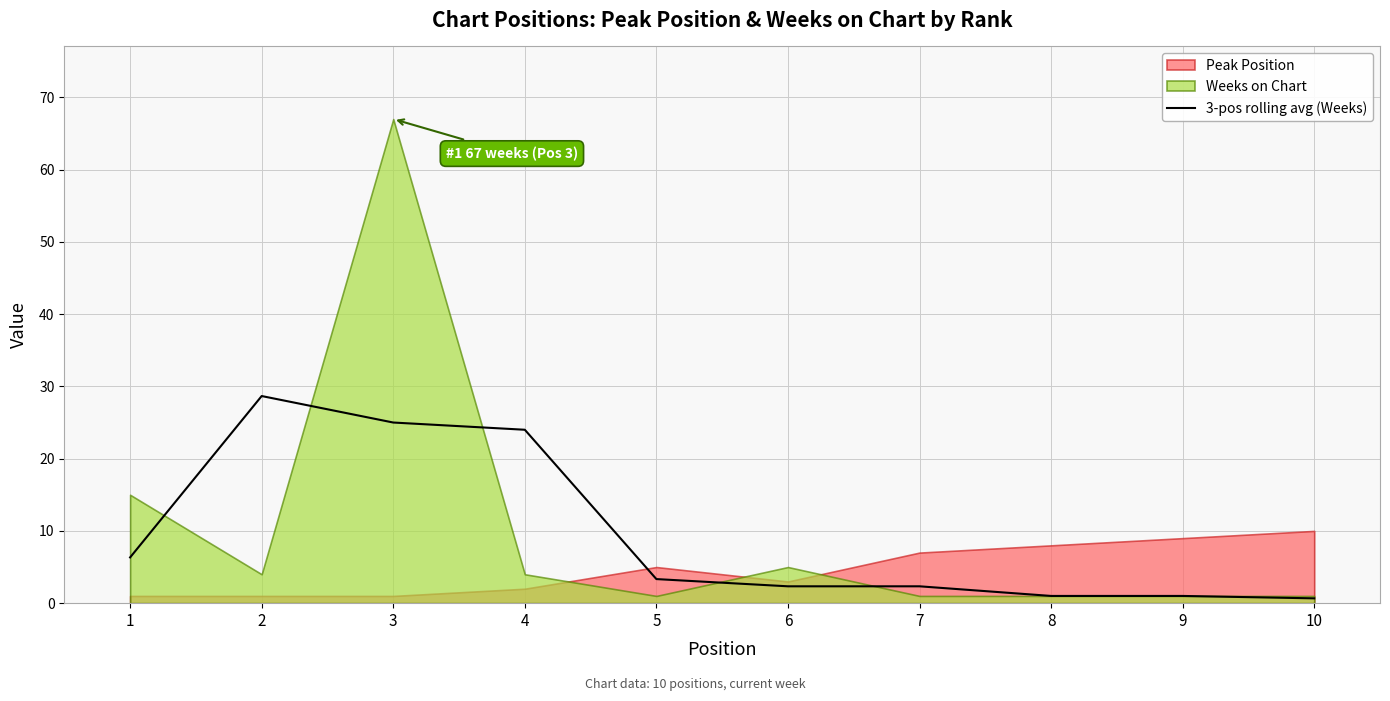

True or false: the data shows 1.5 at 8.

False